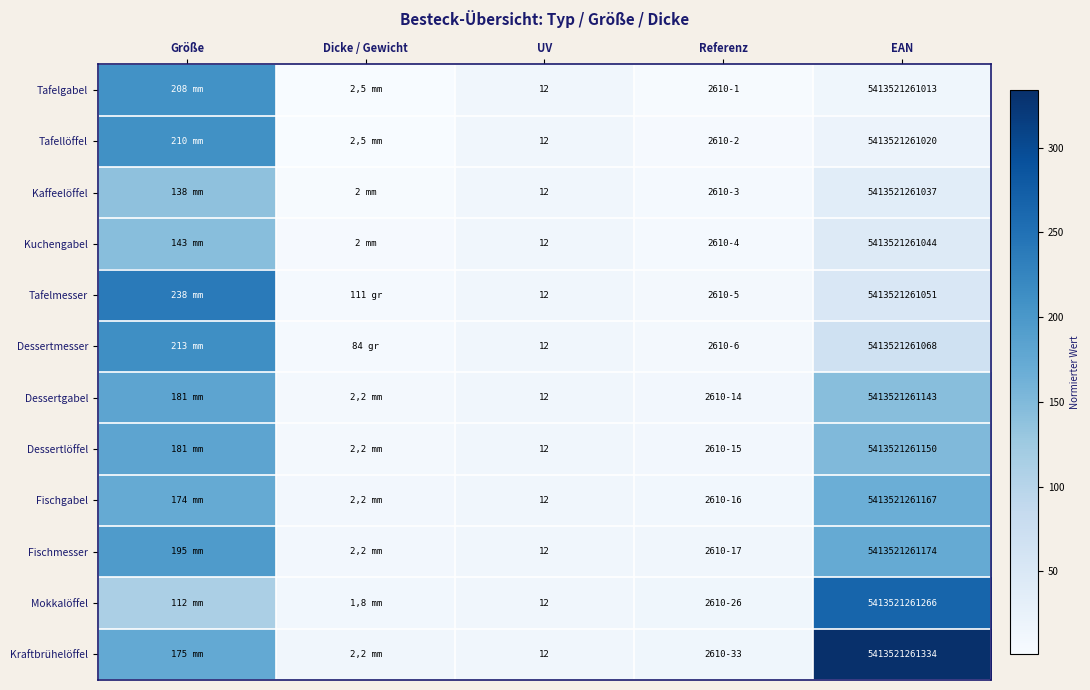

The value of Tafelgabel at UV is 20. True or false?

False